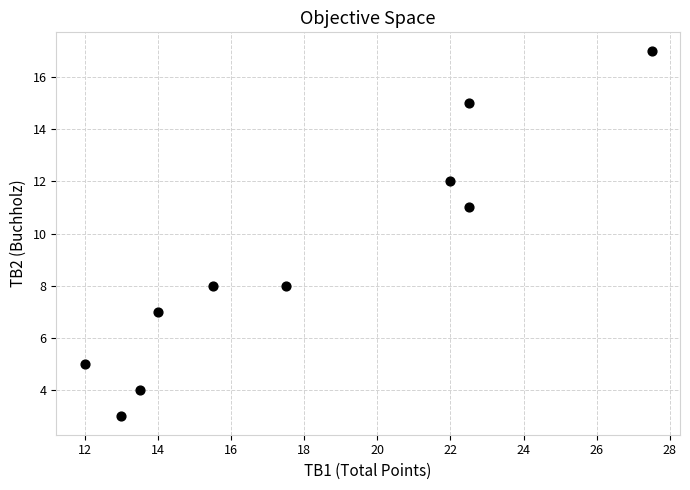

What is the range of Y values (max minus min)?

14